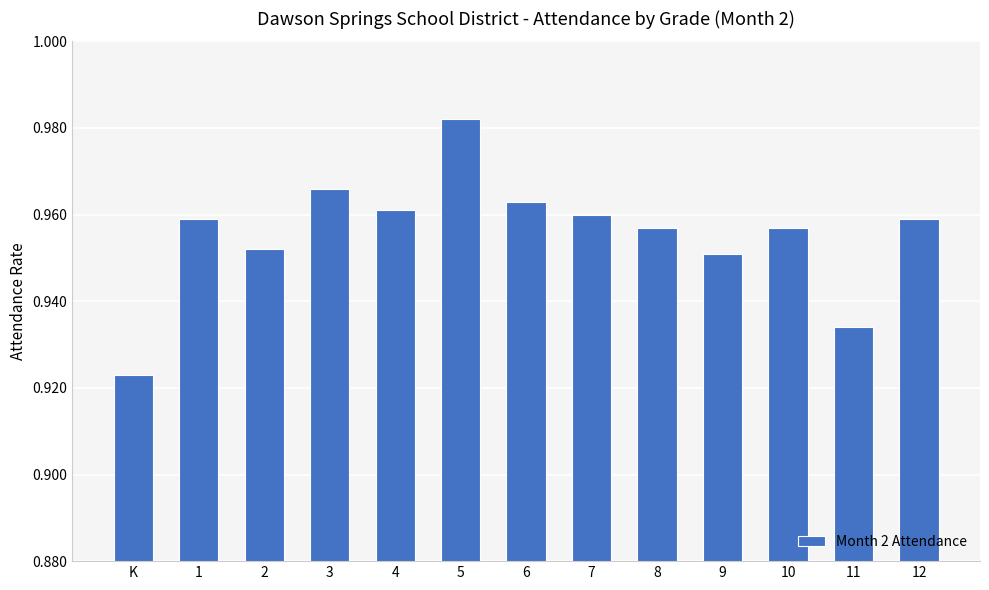

What is the sum of all values?

12.4